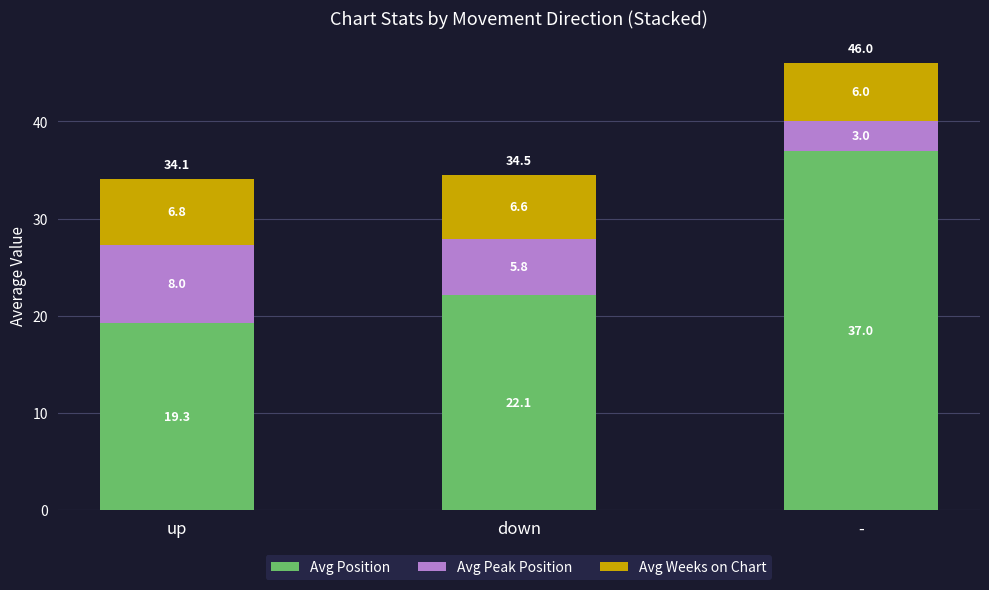

Reading left to right, what are the values for Avg Position?

19.3	22.1	37.0